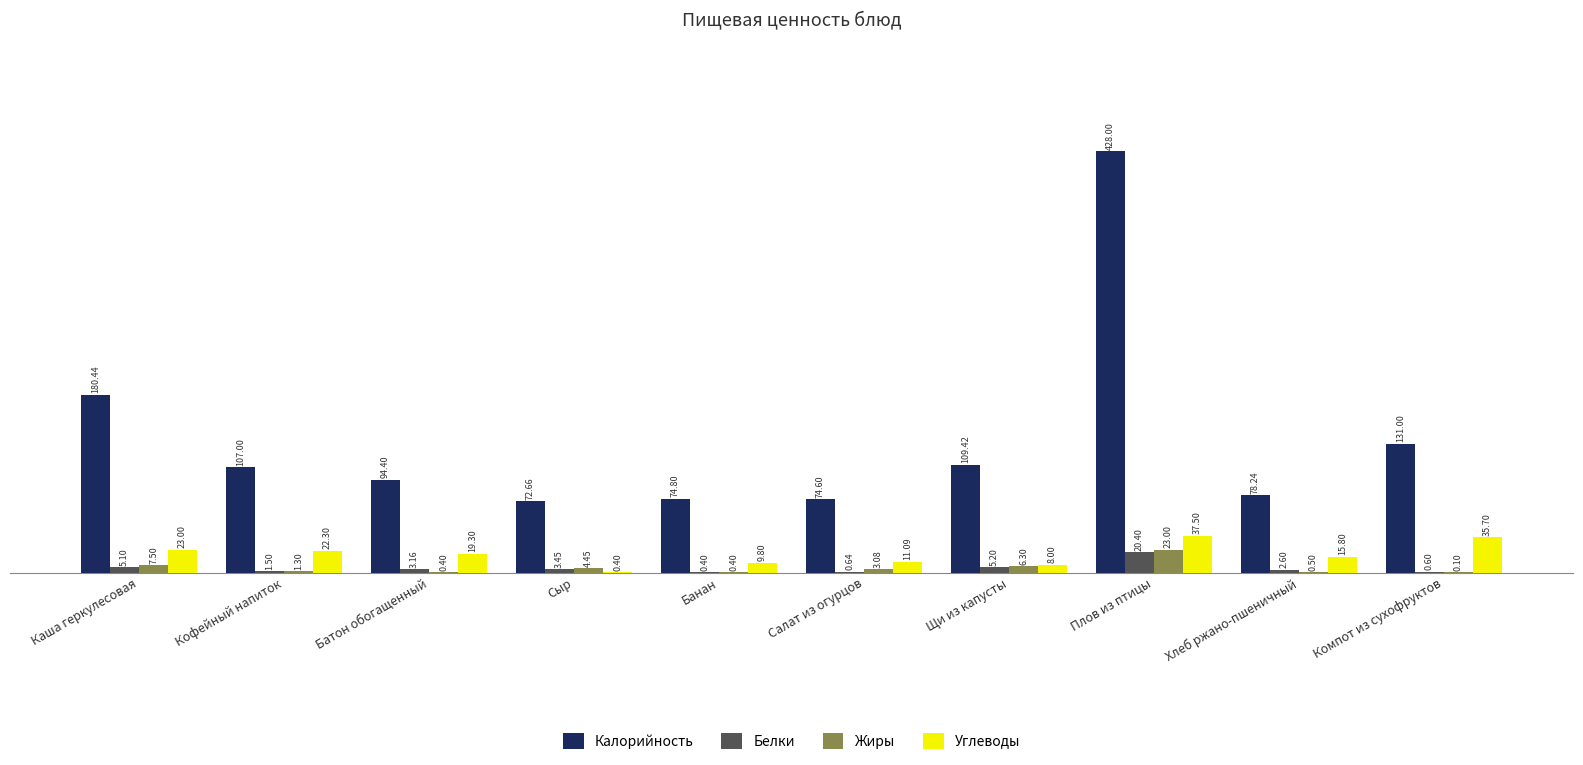

The Калорийность series shows 180.4 at Каша геркулесовая. True or false?

True